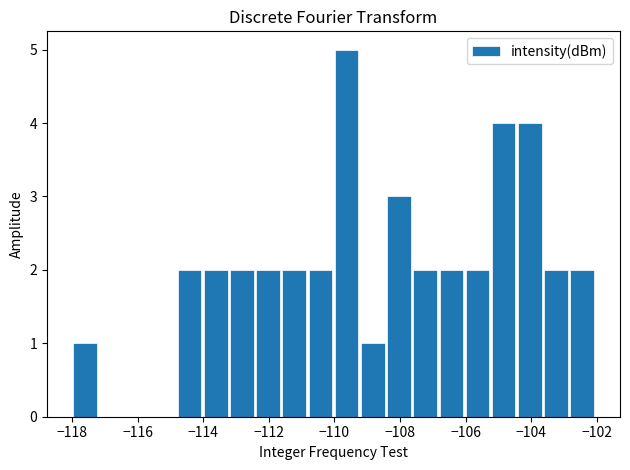

Around what value on the x-axis is the tallest bar? Give the approximate position of its centre, as read against the axis.

-109.6